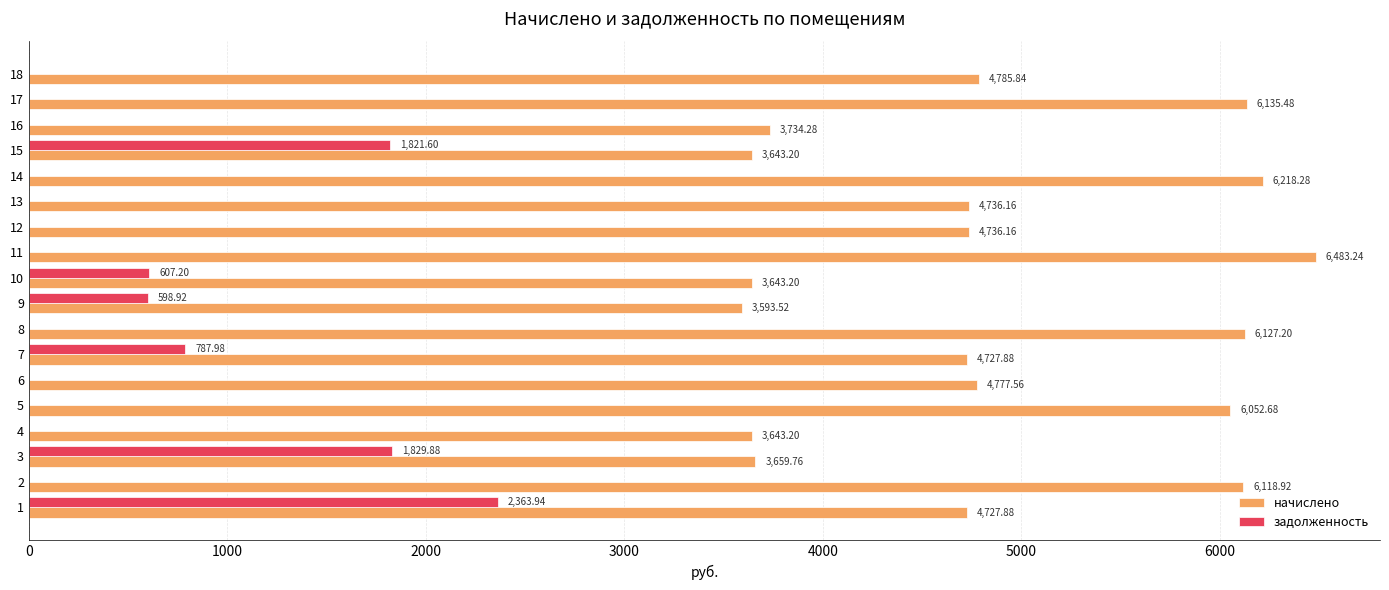

Which series changed the most between 3 and 6?

задолженность